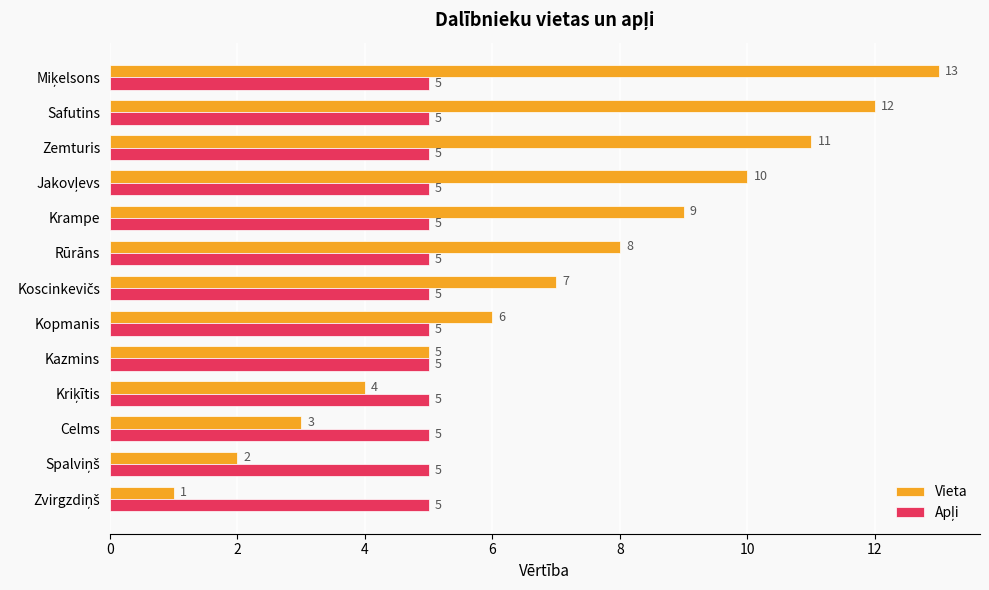

Which series has the largest total across all categories?

Vieta